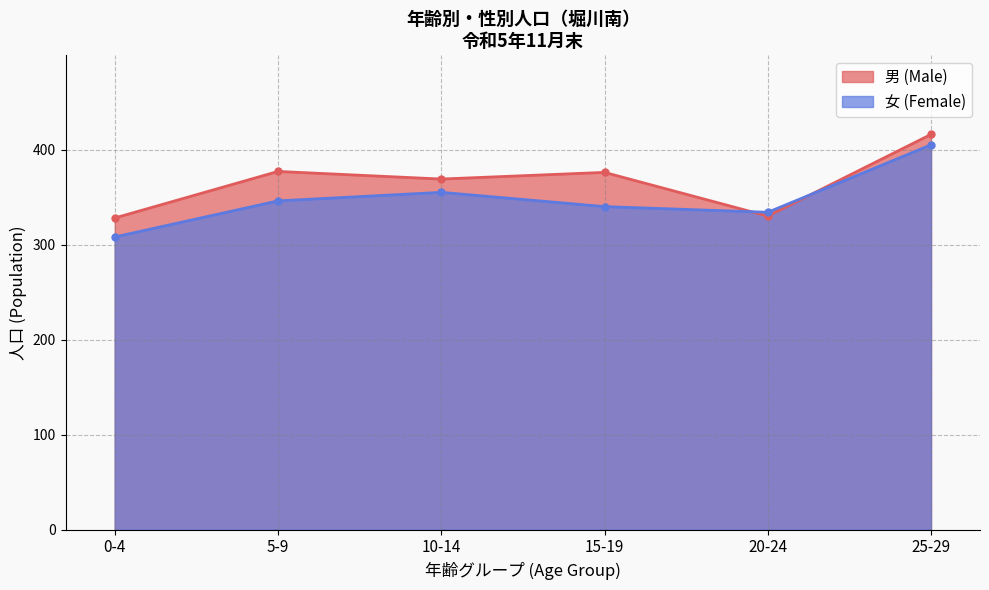

Between which two adjacent categories do 女 (Female) and 男 (Male) first intersect?

15-19 and 20-24